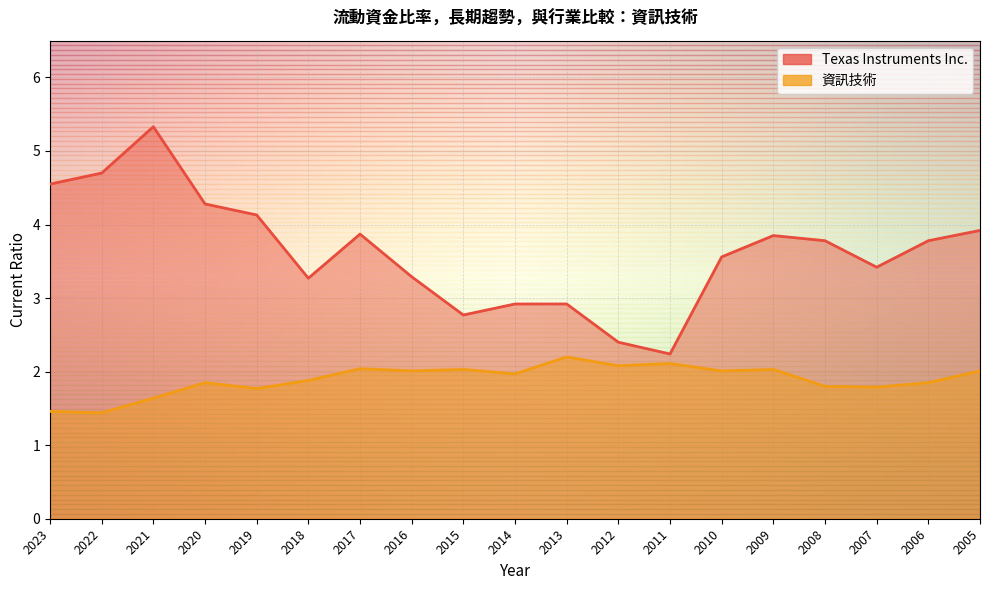

The value of Texas Instruments Inc. at 2009 is 3.9. True or false?

True